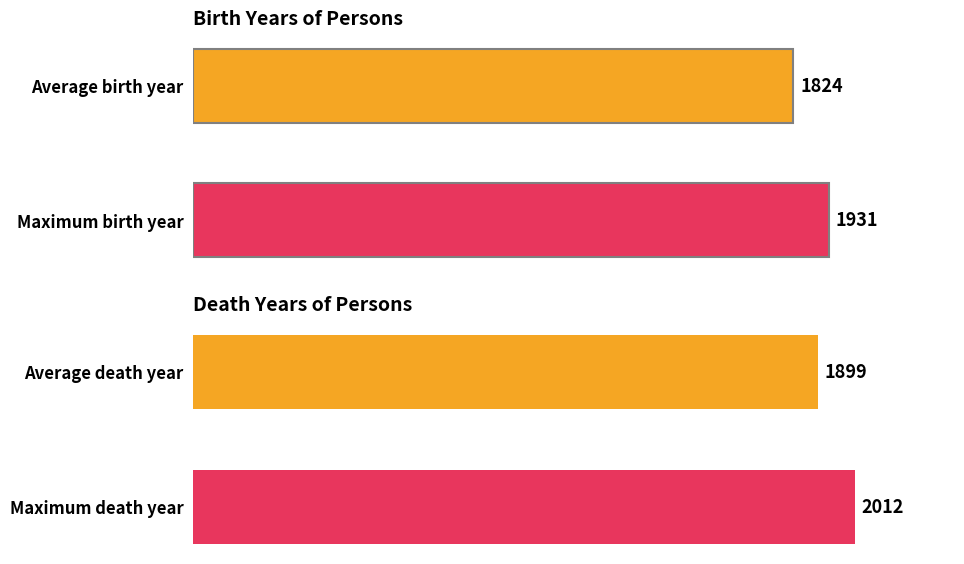

List the series in order of their overall mean, lowest first.

personYear, deathYear